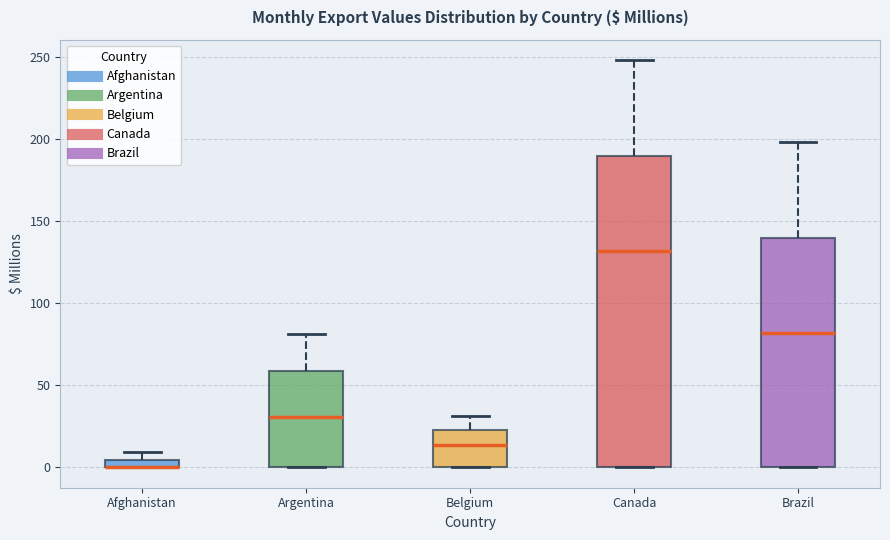

Which box is the tallest, from its lower edge to its upper edge?

Canada